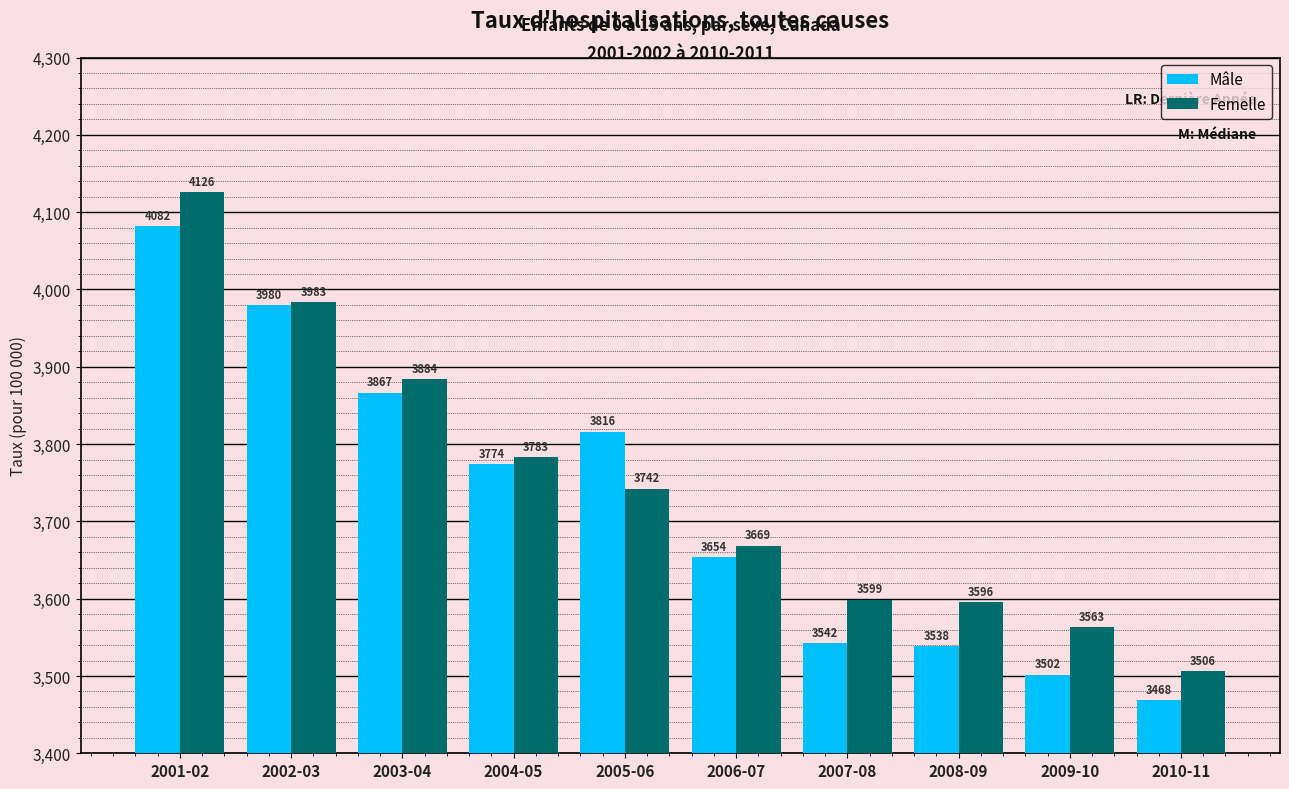

What is the lowest value of the Femelle series?

3506.1